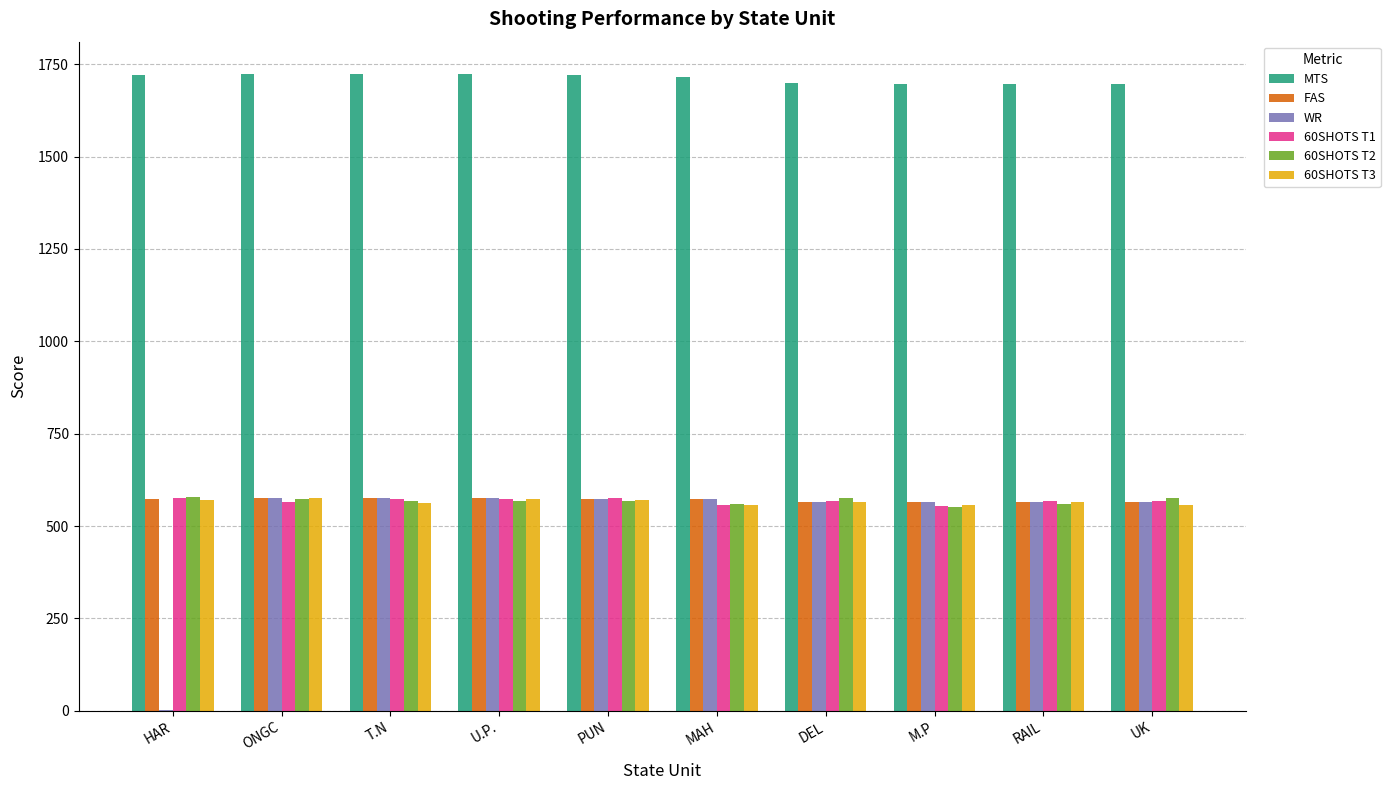

What is the sum of the 60SHOTS T1 values at RAIL and PUN?

1143.0